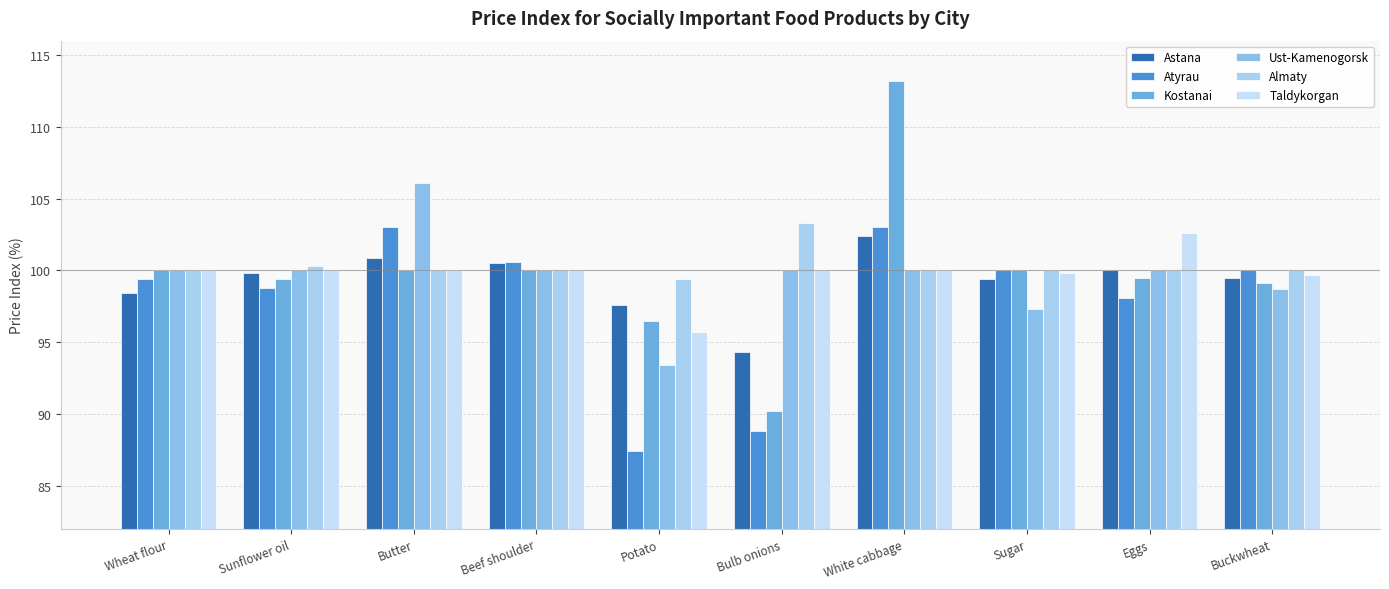

Count the number of categories in the chart.

10